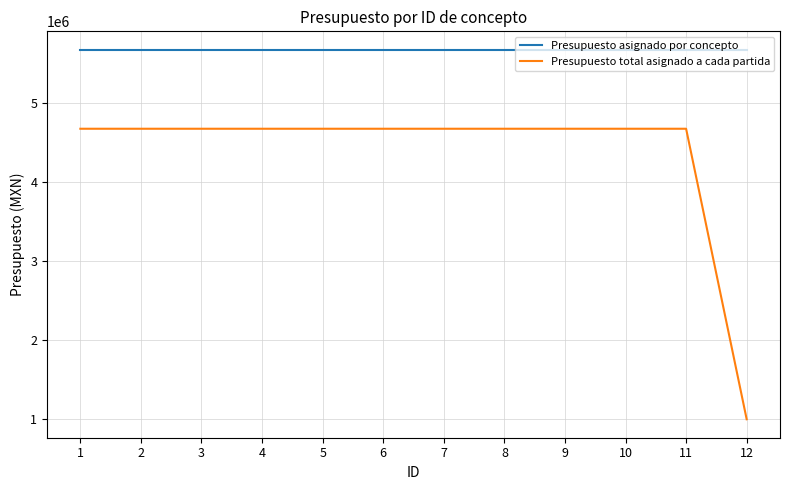

How many categories are shown in the chart?

12